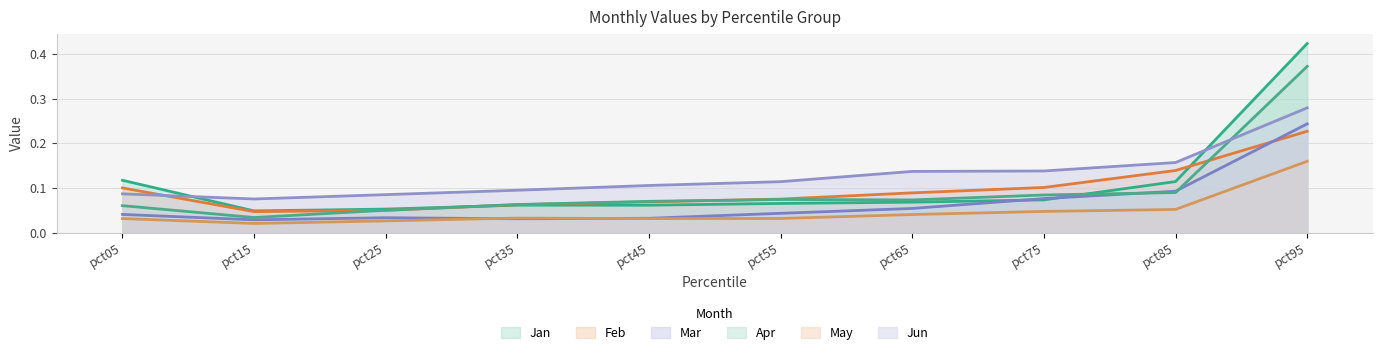

What is the total value across all series at pct25?

0.3